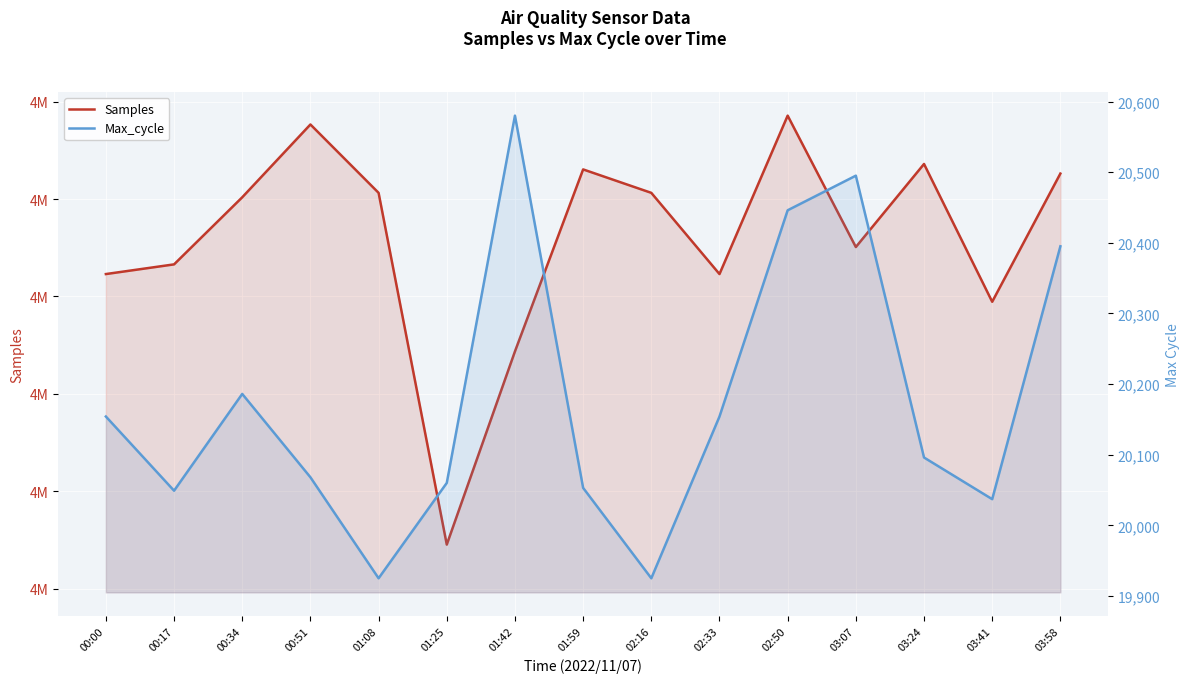

True or false: Samples and Max_cycle intersect in this chart.

False